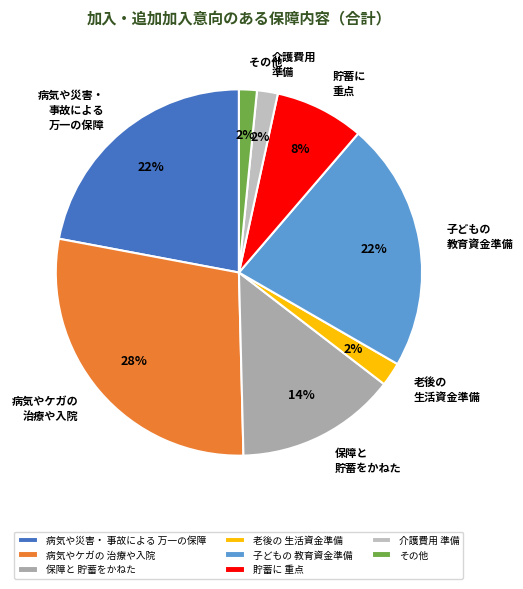

What percentage is the 病気や災害・ 事故による 万一の保障 slice, to the nearest percent?

22%